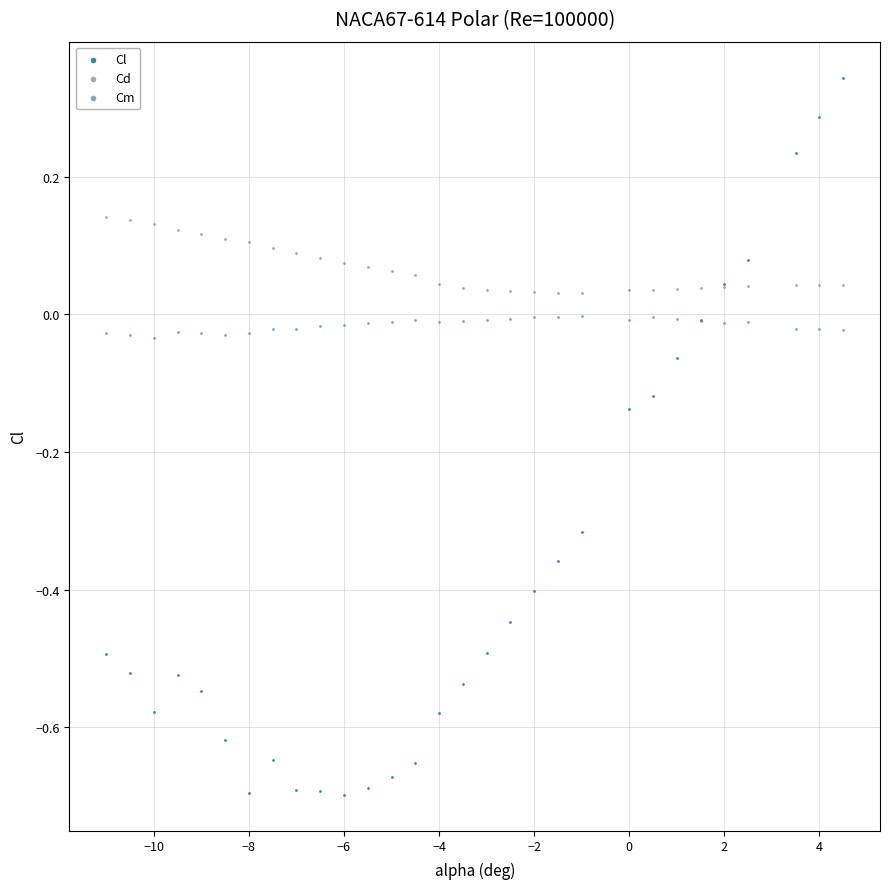

Which series has the widest spread of Y values?

Cl